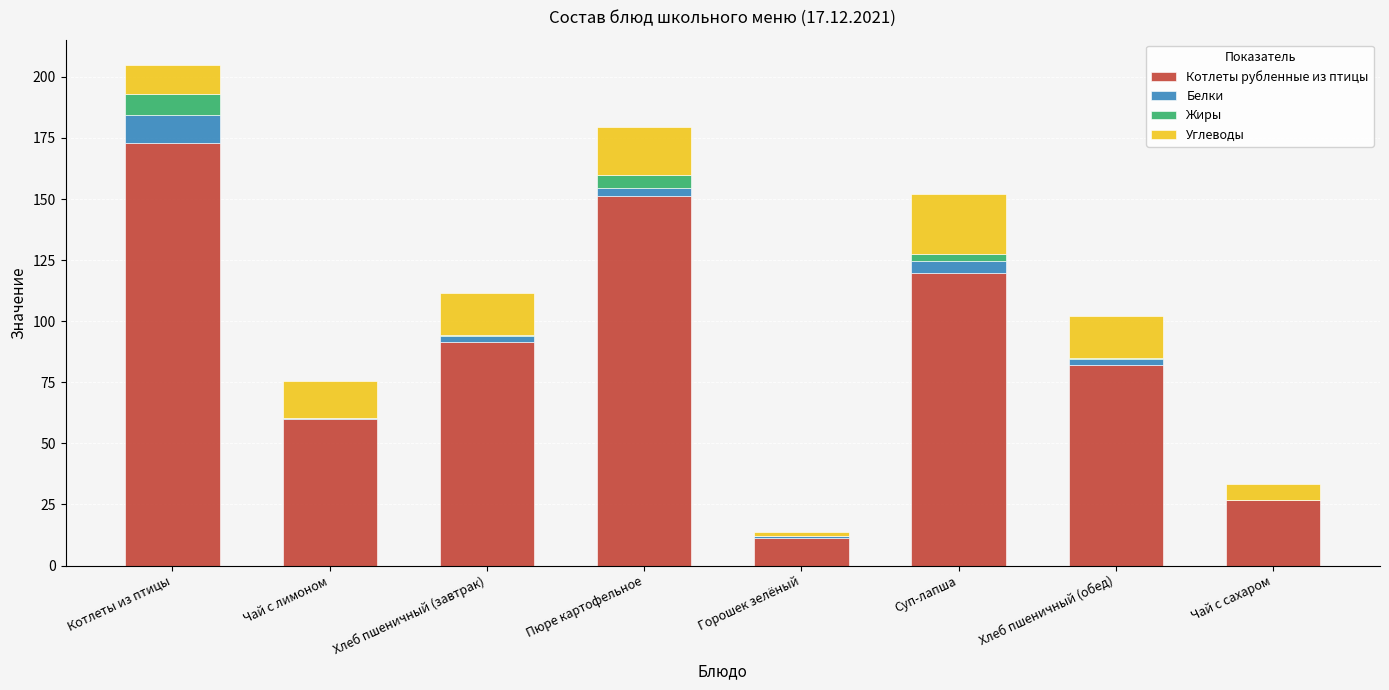

At which category is the sum across all series the highest?

Котлеты из птицы